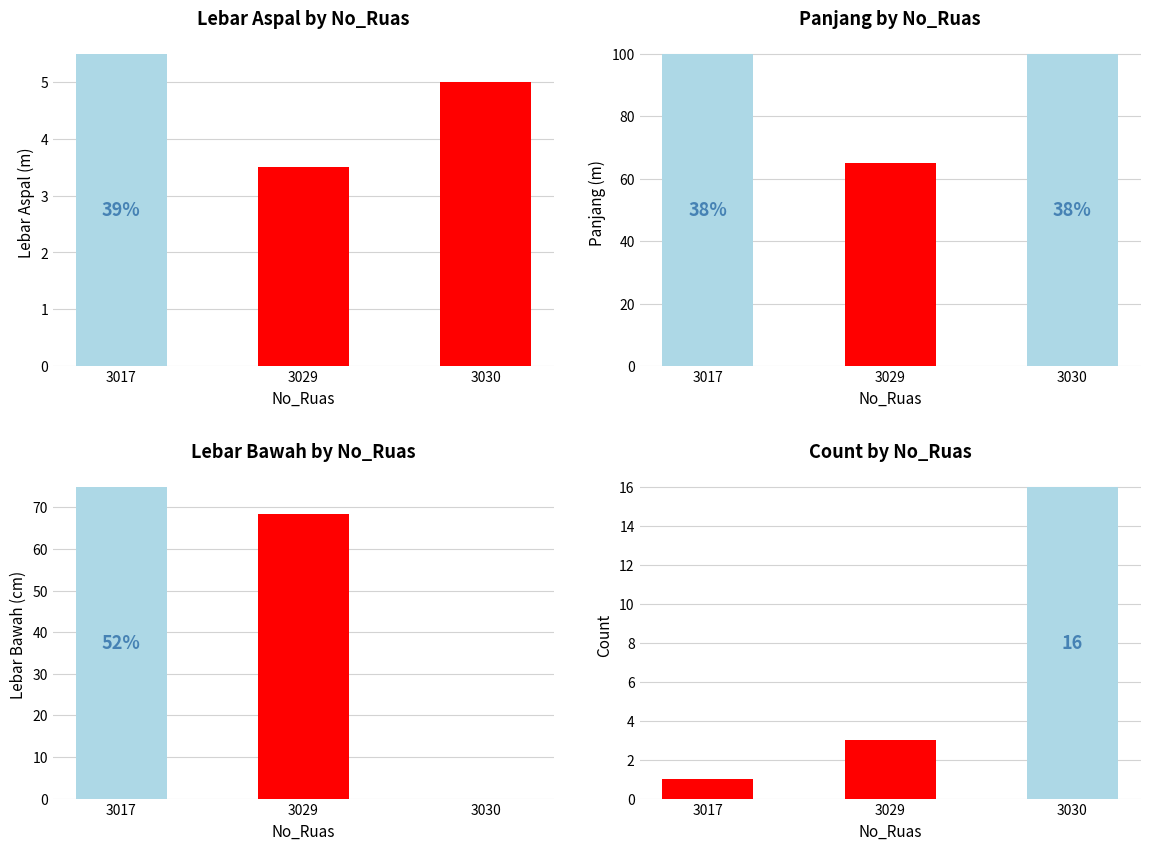

Are the bars horizontal?

No